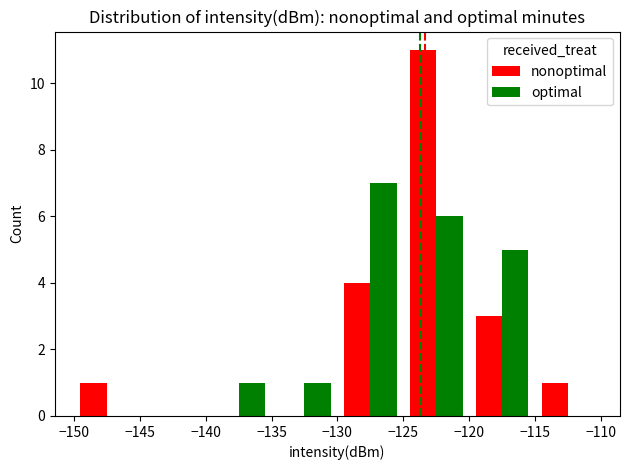

What is the sum of all optimal values?

20